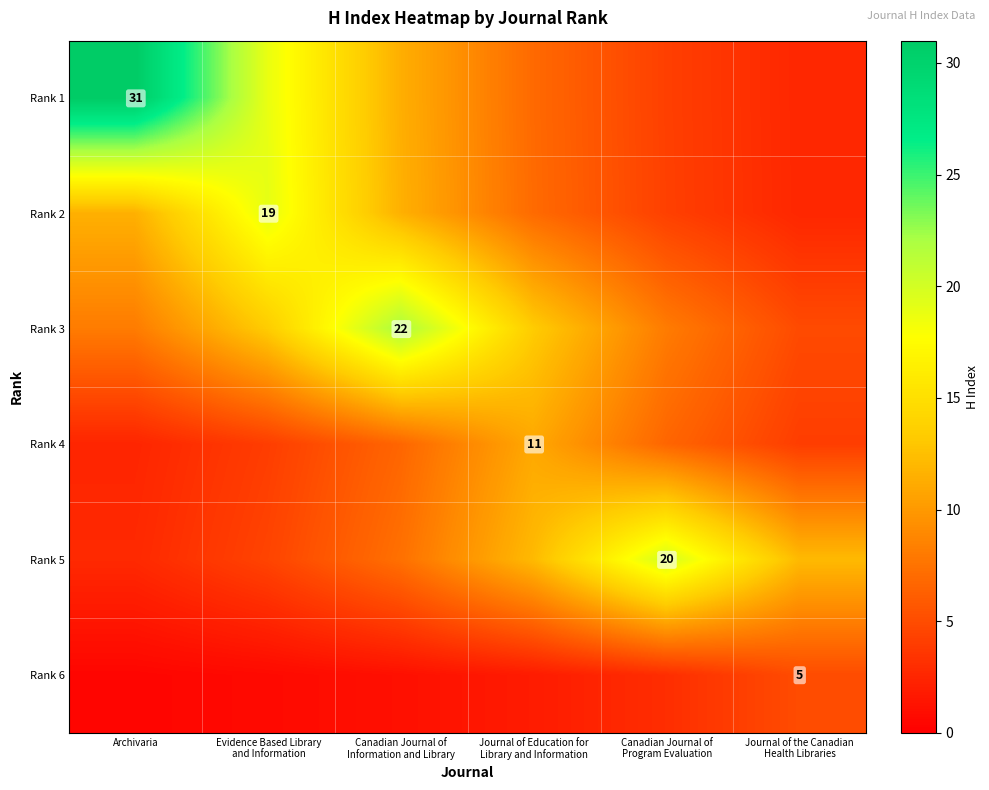

Which series has the largest range (max minus min)?

Rank 1